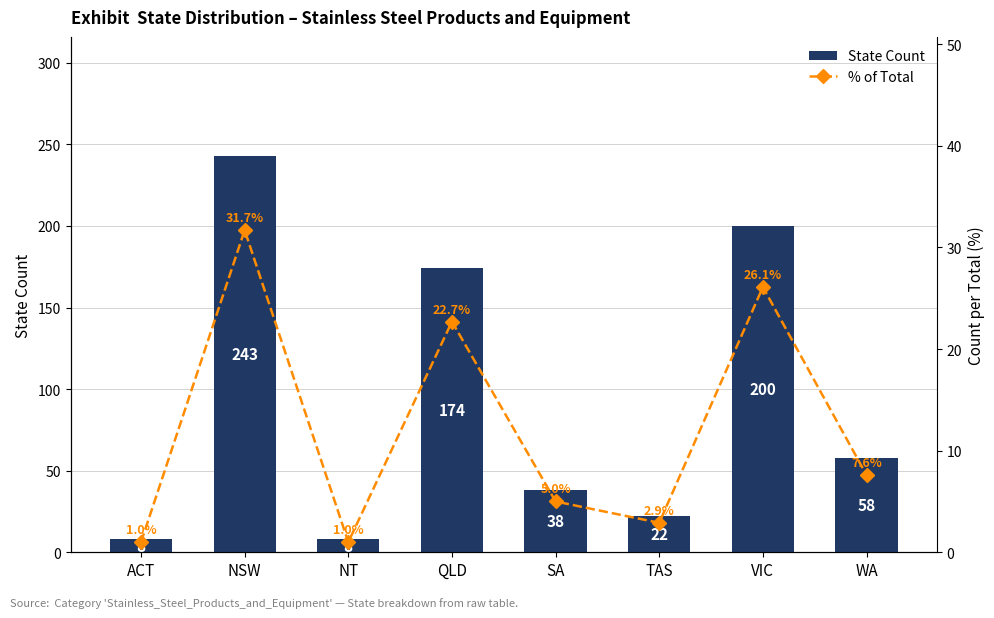

What is the minimum value for State Count?

8